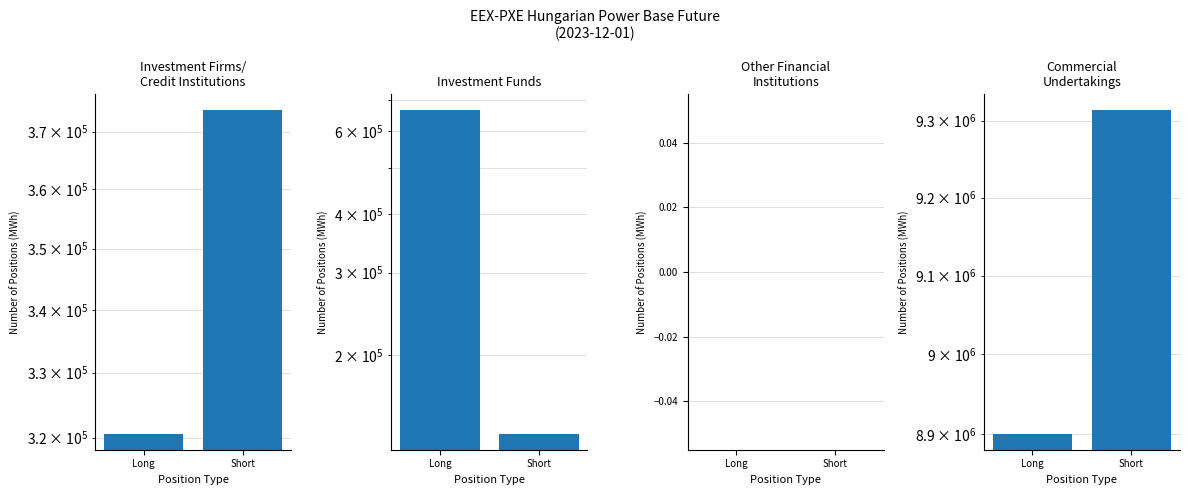

Which series has the largest range (max minus min)?

Investment Funds